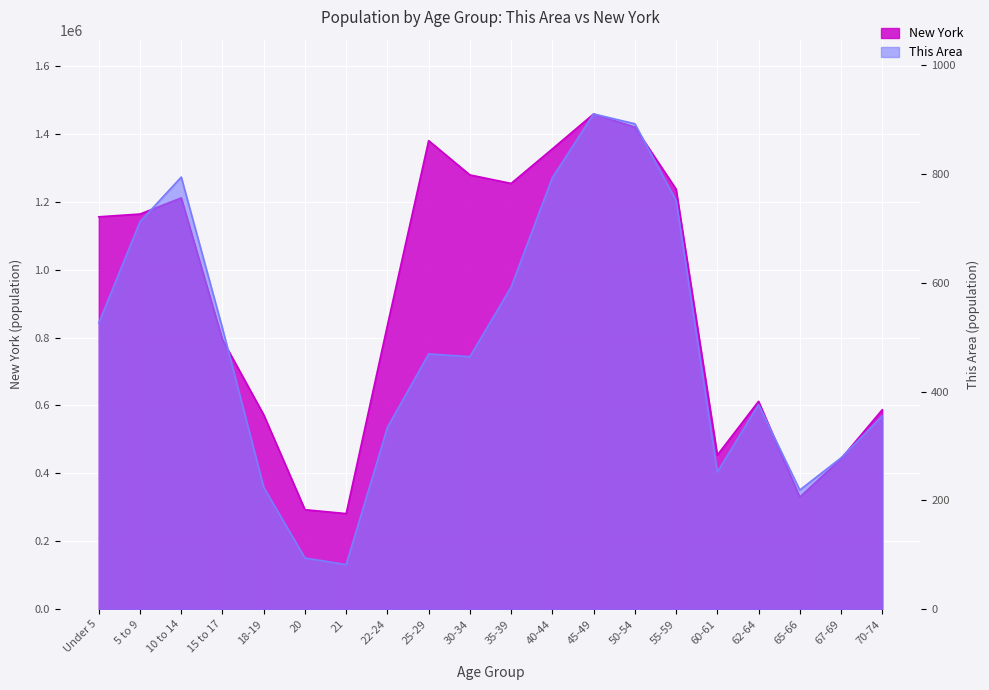

What position from the left is 40-44?

12